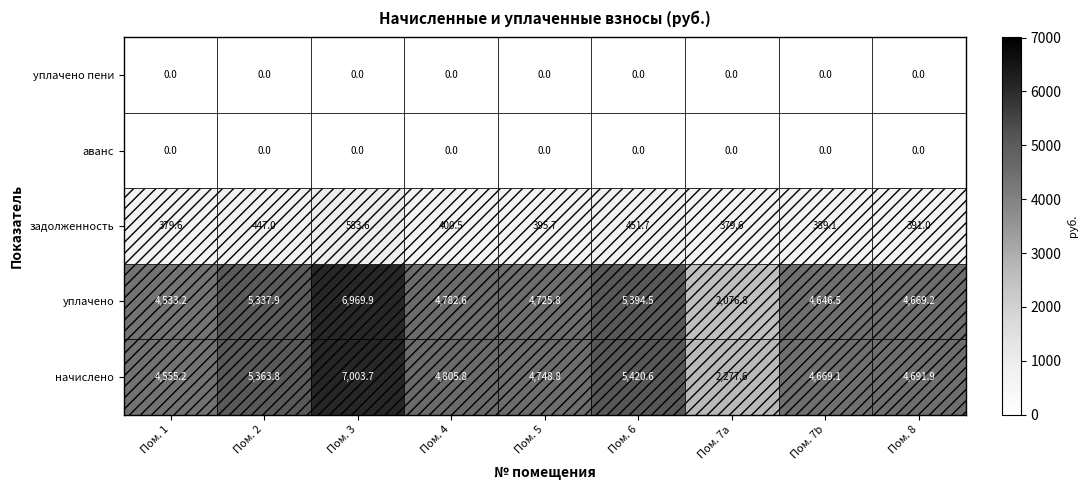

True or false: начислено has a value of 1921.7 at Пом. 4.

False